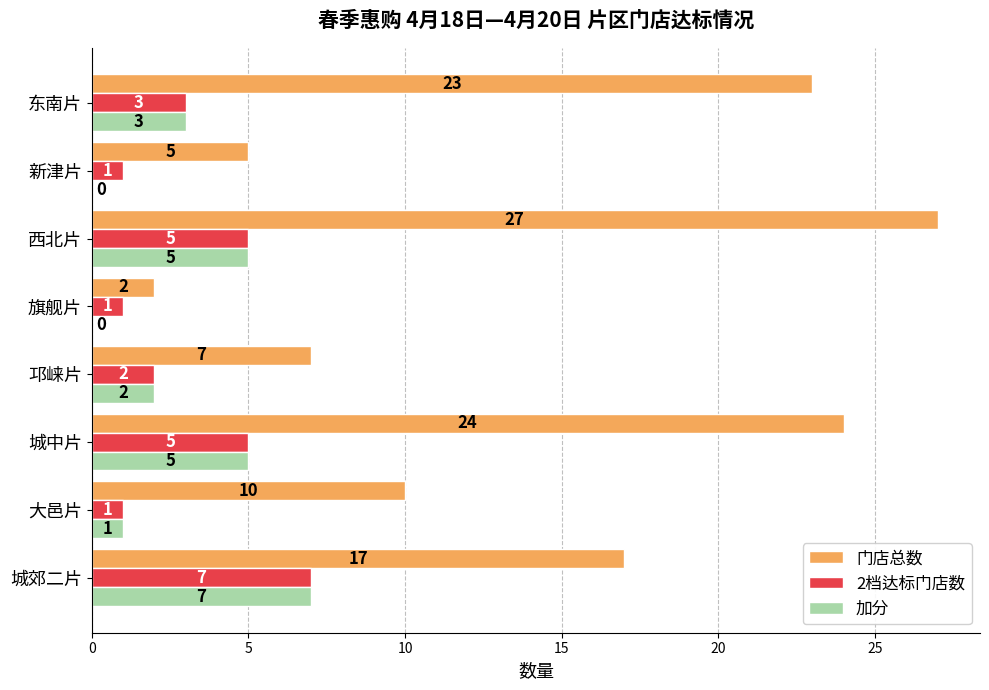

How many series are shown in this chart?

3